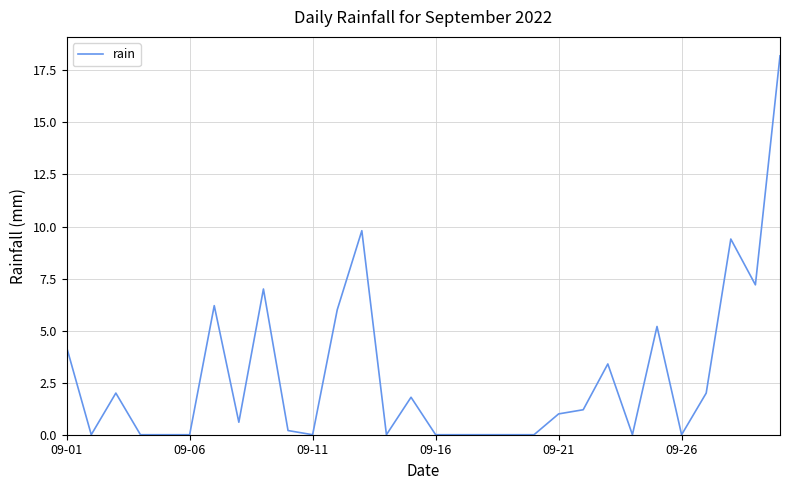

What is the maximum value shown in the chart?

18.2